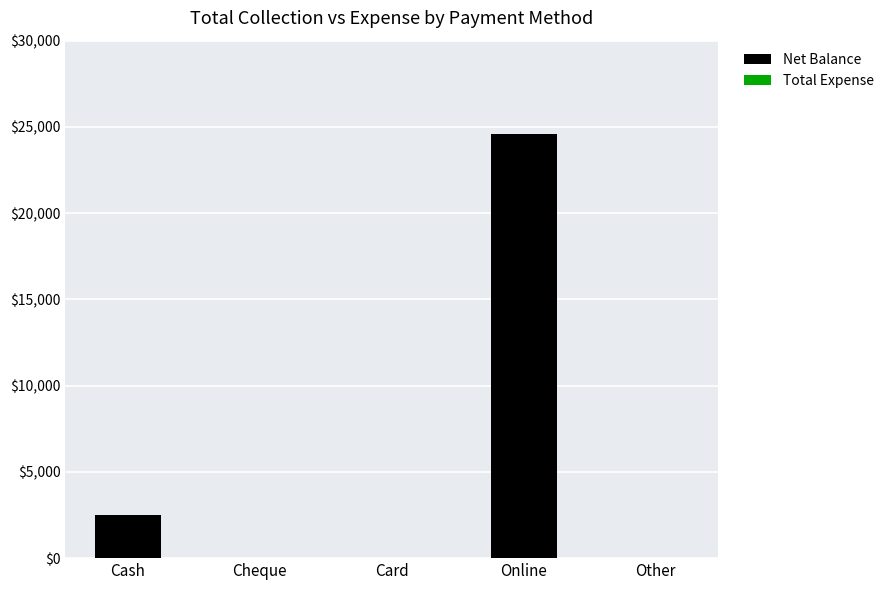

What is the sum of the values at Online and Other?

24600